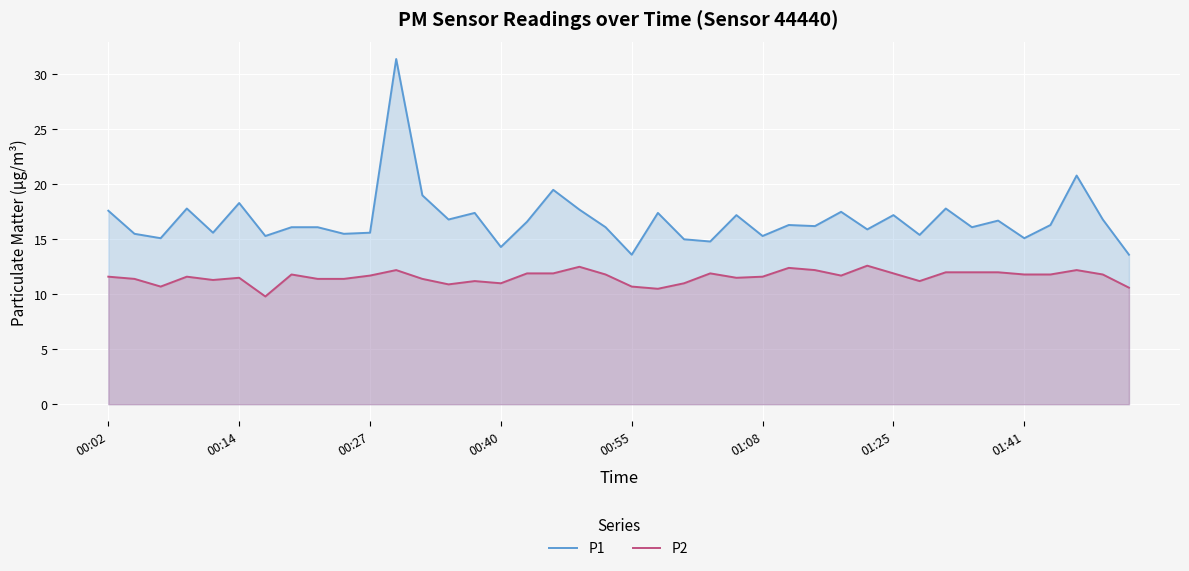

List the series in order of their overall mean, highest first.

P1, P2